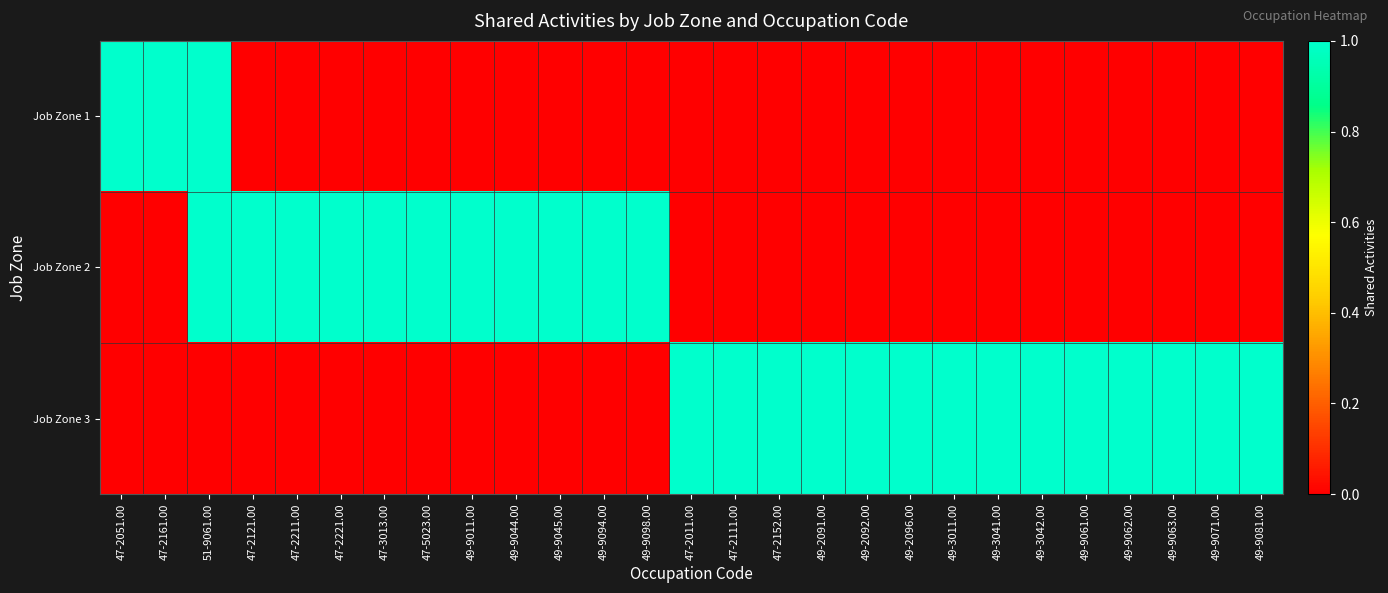

Rank the series at 47-2161.00 from highest to lowest value.

Job Zone 1, Job Zone 2, Job Zone 3